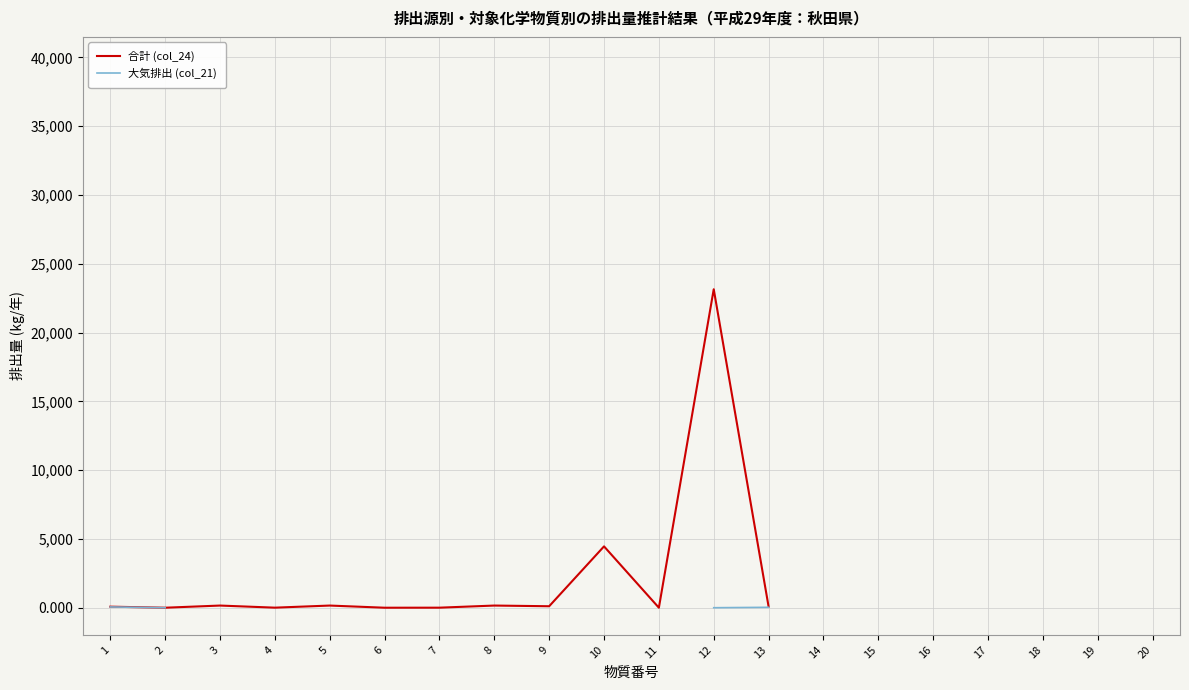

How many categories are shown in the chart?

20